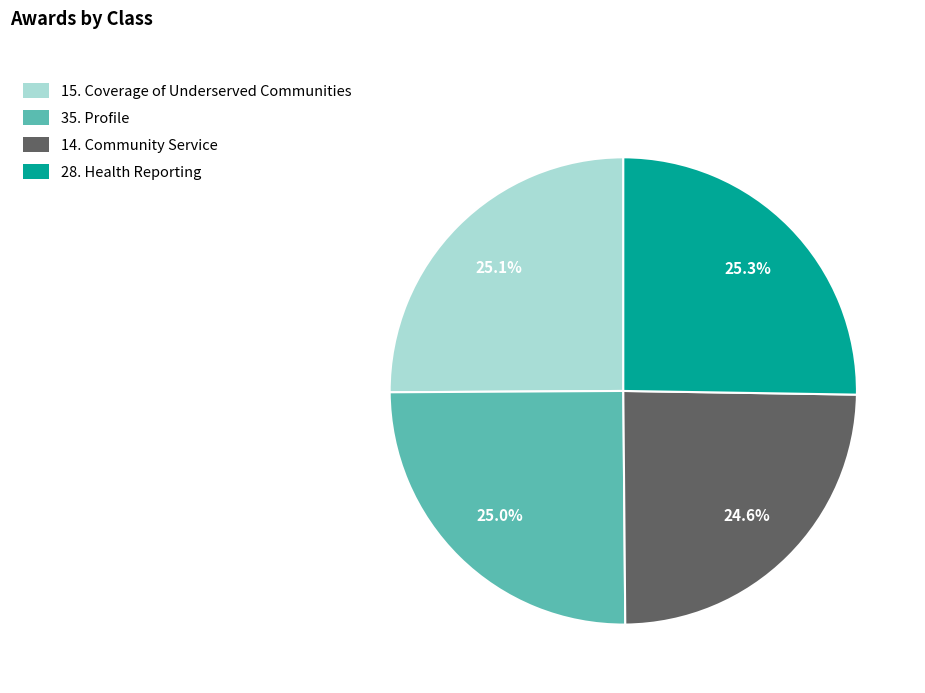

Is there any slice that represents more than half of the pie?

No